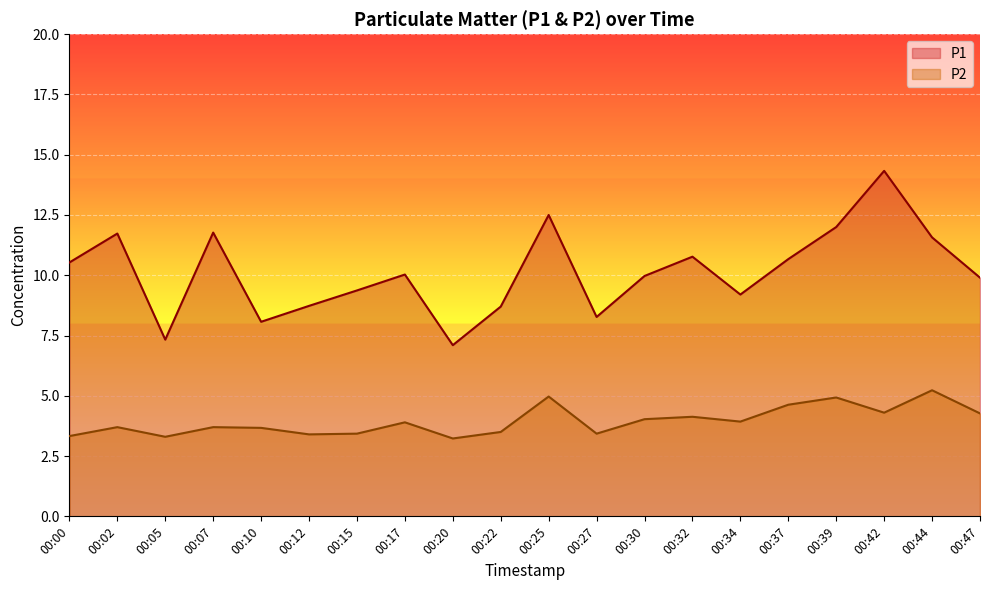

What is the lowest value of the P2 series?

3.2